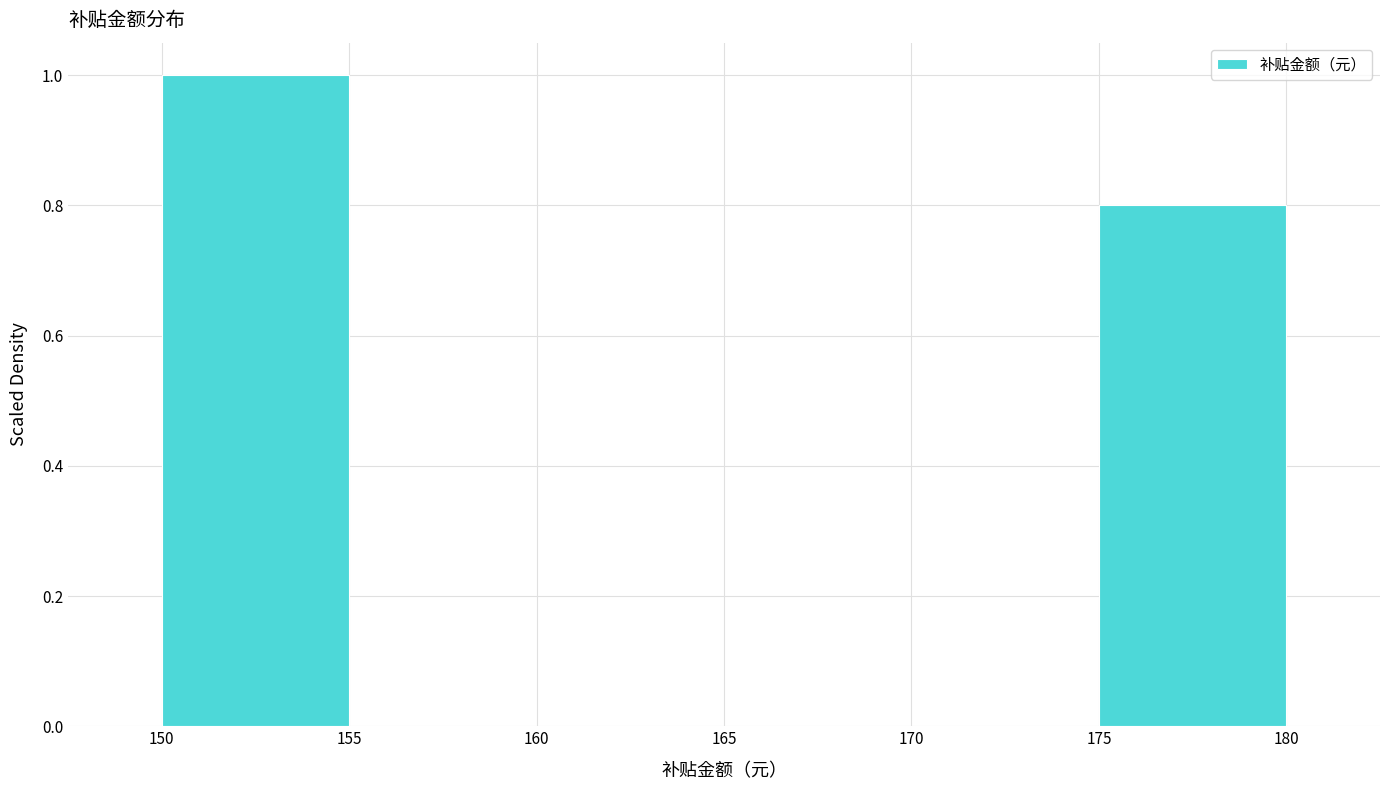

Which range on the x-axis has the tallest bar?

150 to 155